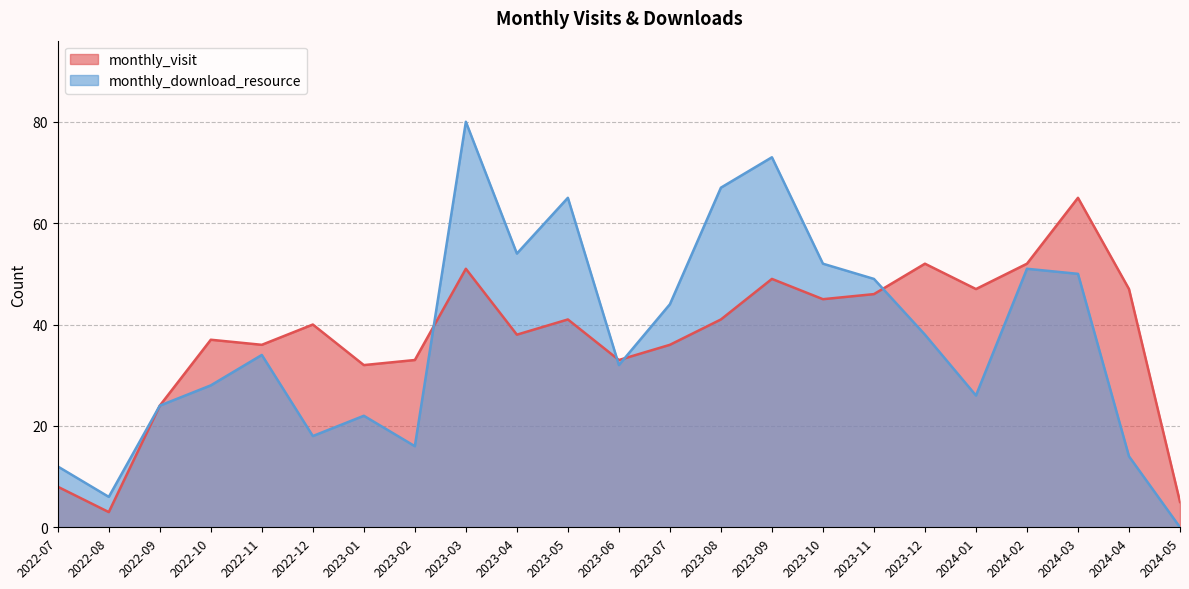

Rank the series by their maximum value, from lowest to highest.

monthly_visit, monthly_download_resource